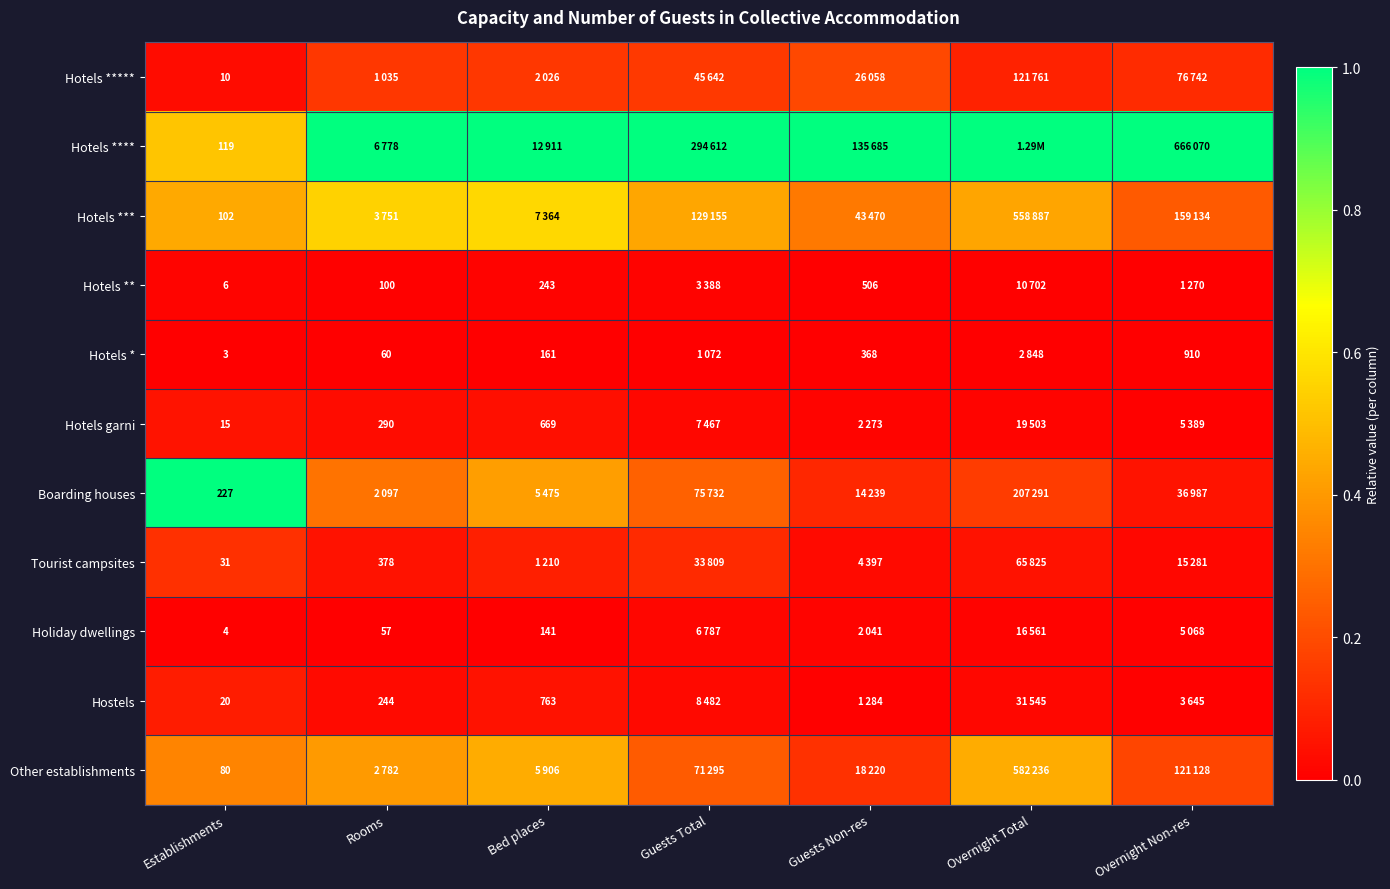

True or false: Hotels ** has a value of 0.0 at Guests Non-res.

False